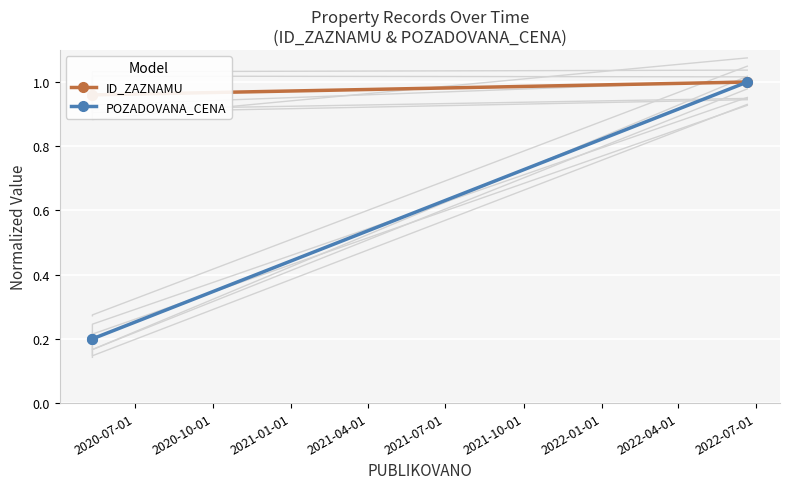

At which category does the chart reach its minimum across all series?

2020-07-01